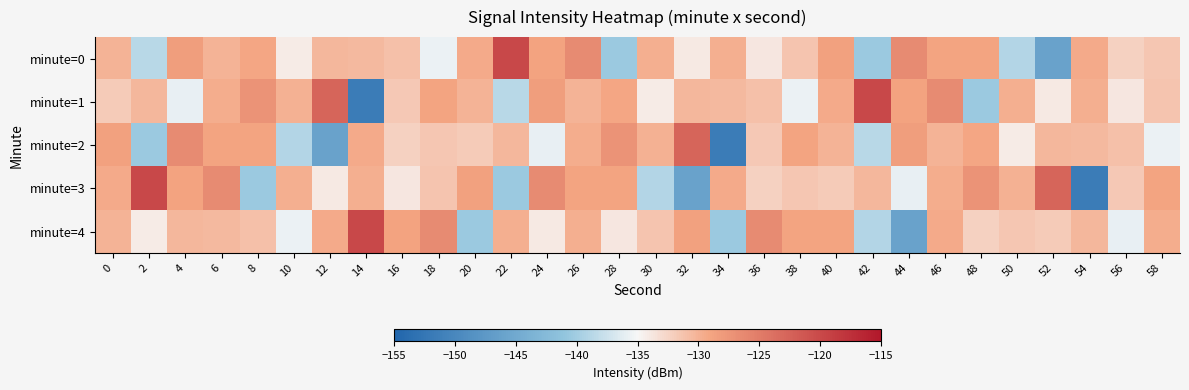

Reading left to right, list all the values displayed in this chart.

minute=0: 0=-130.0	2=-138.7	4=-128.4	6=-130.0	8=-129.1	10=-134.2	12=-130.4	14=-130.6	16=-131.0	18=-135.7	20=-129.5	22=-119.9	24=-128.9	26=-126.4	28=-140.4	30=-129.7	32=-133.9	34=-129.8	36=-133.8	38=-131.3	40=-128.7	42=-140.4	44=-126.6	46=-129.0	48=-128.9	50=-138.9	52=-146.1	54=-129.5	56=-132.3	58=-131.4
minute=1: 0=-131.8	2=-130.5	4=-135.9	6=-129.6	8=-127.3	10=-130.0	12=-122.7	14=-151.7	16=-131.6	18=-129.1	20=-130.0	22=-138.7	24=-128.4	26=-130.0	28=-129.1	30=-134.2	32=-130.4	34=-130.6	36=-131.0	38=-135.7	40=-129.5	42=-119.9	44=-128.9	46=-126.4	48=-140.4	50=-129.7	52=-133.9	54=-129.8	56=-133.8	58=-131.3
minute=2: 0=-128.7	2=-140.4	4=-126.6	6=-129.0	8=-128.9	10=-138.9	12=-146.1	14=-129.5	16=-132.3	18=-131.4	20=-131.8	22=-130.5	24=-135.9	26=-129.6	28=-127.3	30=-130.0	32=-122.7	34=-151.7	36=-131.6	38=-129.1	40=-130.0	42=-138.7	44=-128.4	46=-130.0	48=-129.1	50=-134.2	52=-130.4	54=-130.6	56=-131.0	58=-135.7
minute=3: 0=-129.5	2=-119.9	4=-128.9	6=-126.4	8=-140.4	10=-129.7	12=-133.9	14=-129.8	16=-133.8	18=-131.3	20=-128.7	22=-140.4	24=-126.6	26=-129.0	28=-128.9	30=-138.9	32=-146.1	34=-129.5	36=-132.3	38=-131.4	40=-131.8	42=-130.5	44=-135.9	46=-129.6	48=-127.3	50=-130.0	52=-122.7	54=-151.7	56=-131.6	58=-129.1
minute=4: 0=-130.0	2=-134.2	4=-130.4	6=-130.6	8=-131.0	10=-135.7	12=-129.5	14=-119.9	16=-128.9	18=-126.4	20=-140.4	22=-129.7	24=-133.9	26=-129.8	28=-133.8	30=-131.3	32=-128.7	34=-140.4	36=-126.6	38=-129.0	40=-128.9	42=-138.9	44=-146.1	46=-129.5	48=-132.3	50=-131.4	52=-131.8	54=-130.5	56=-135.9	58=-129.6